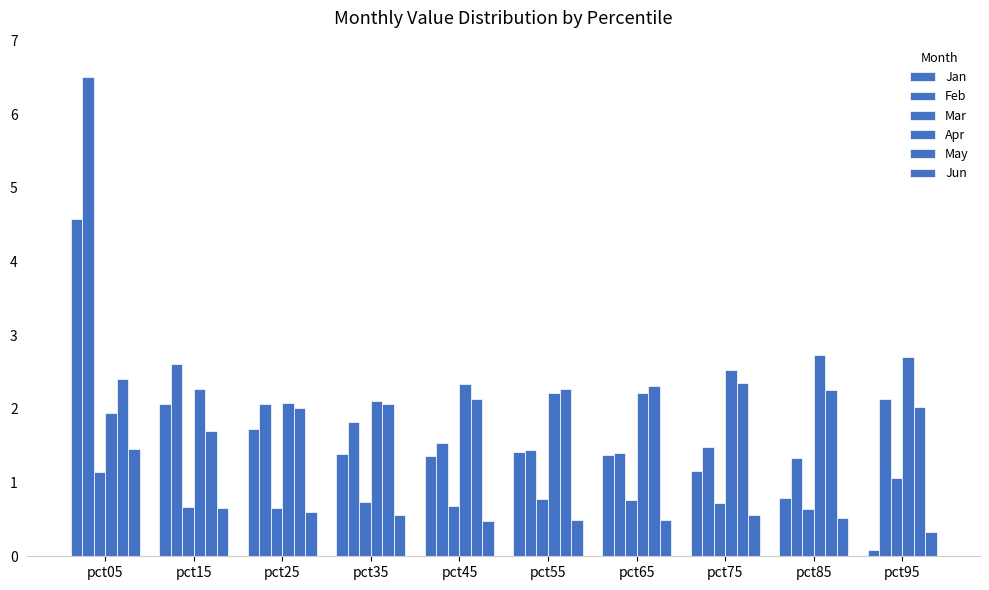

The Apr series shows 3.8 at pct75. True or false?

False